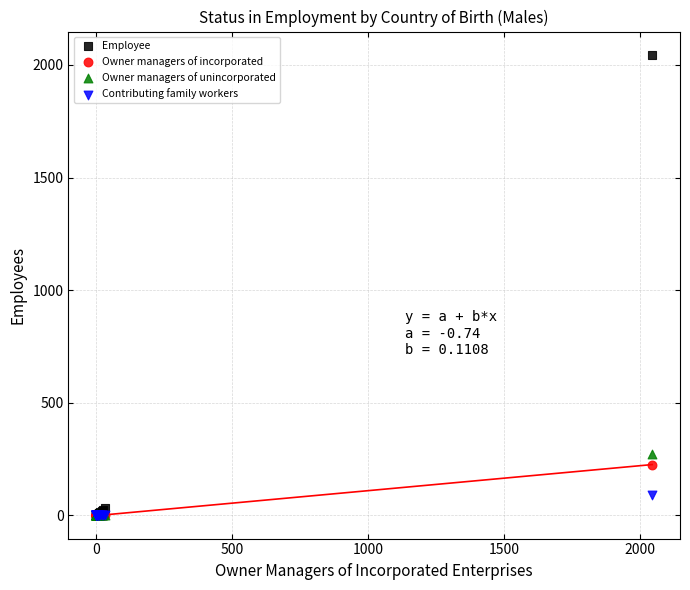

Which series has the widest spread of Y values?

Employee